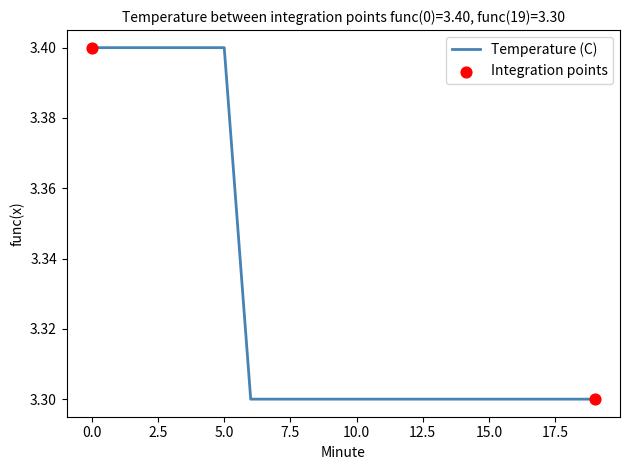

What is the minimum value shown in the chart?

3.3